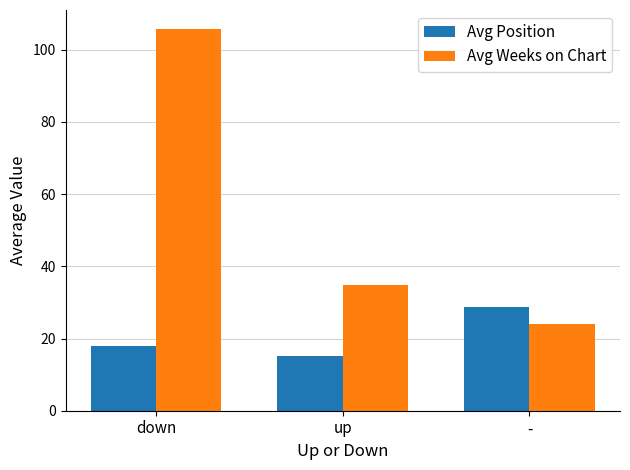

What is the total value across all series at -?

52.8